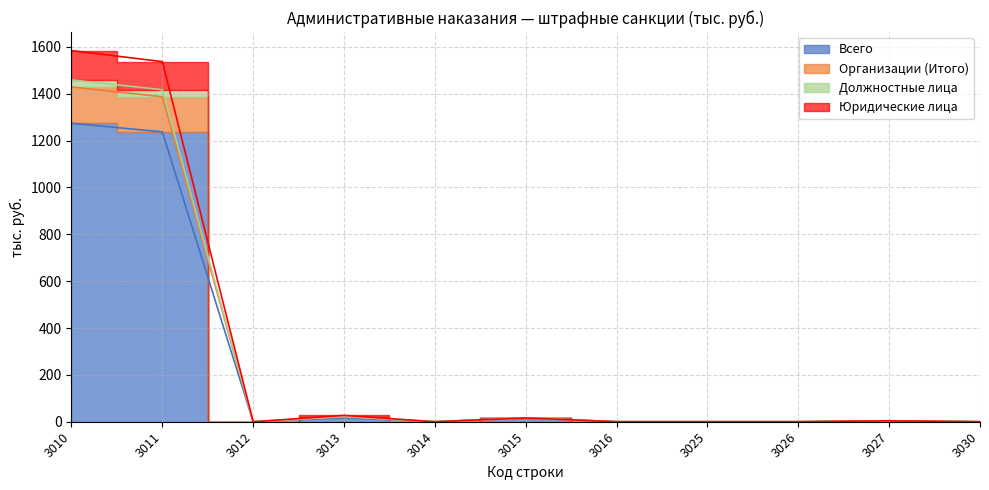

True or false: Всего and Должностные лица cross at least once.

False